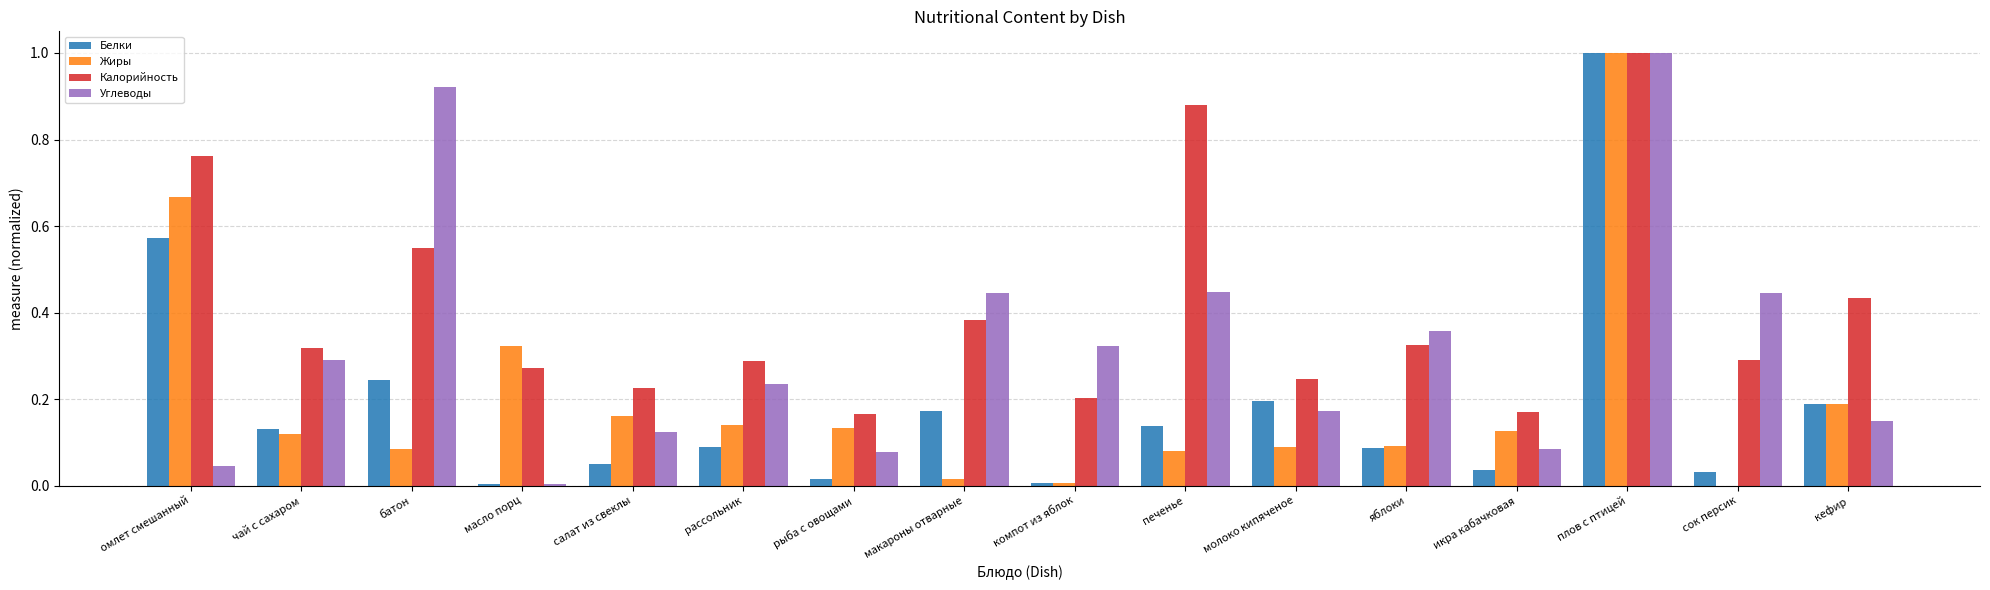

What is the sum of all Белки values?

3.0